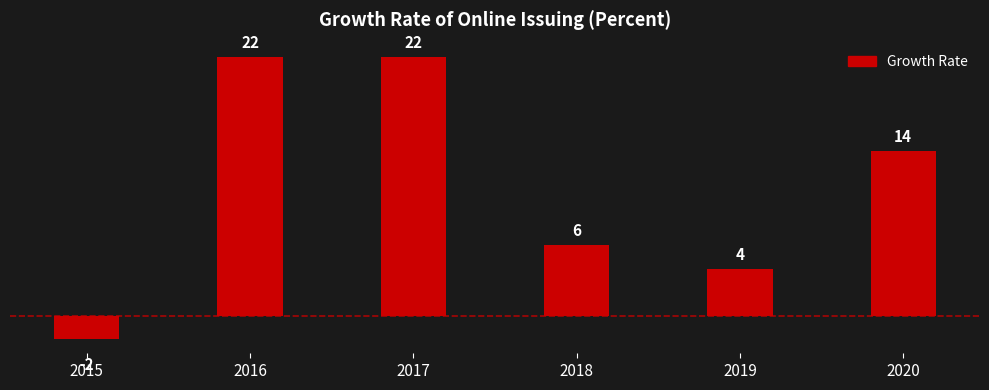

Reading left to right, transcribe all the data shown in this chart.

2015=-2	2016=22	2017=22	2018=6	2019=4	2020=14